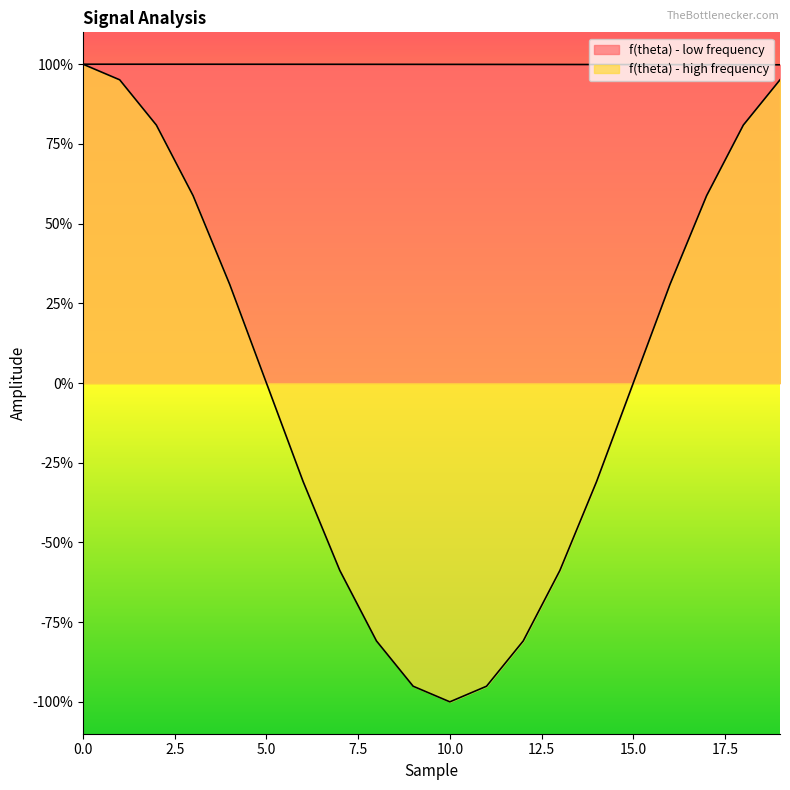

Does the chart display data point markers on the line(s)?

No